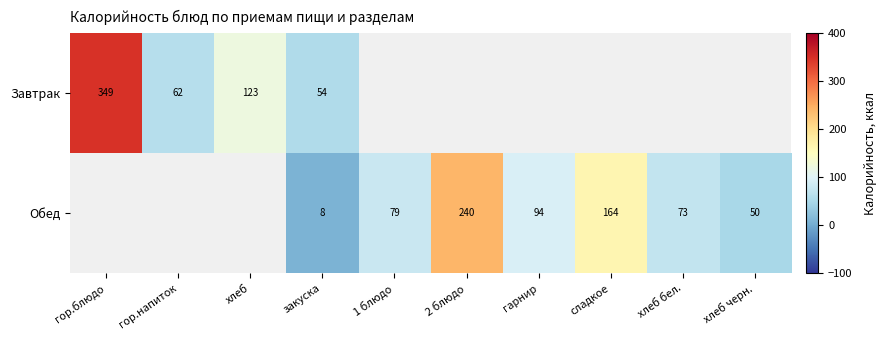

At закуска, list the series in order from smallest to largest.

Обед, Завтрак